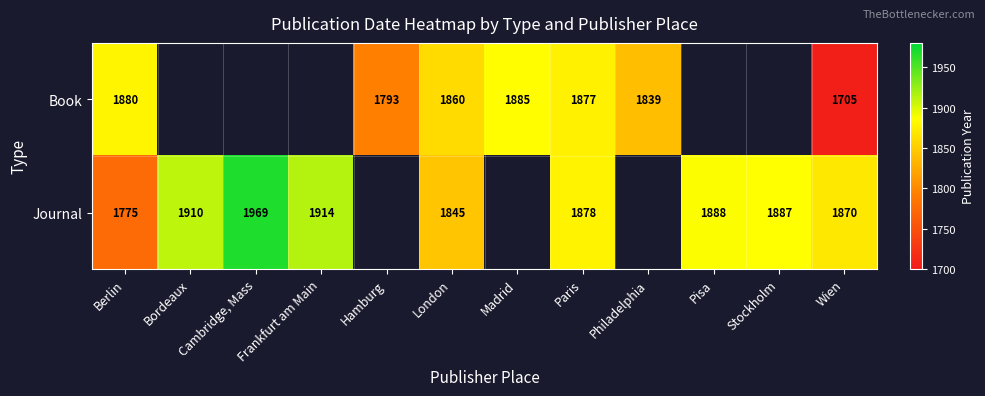

Is the value of Book at Philadelphia greater than the value of Journal at Berlin?

Yes